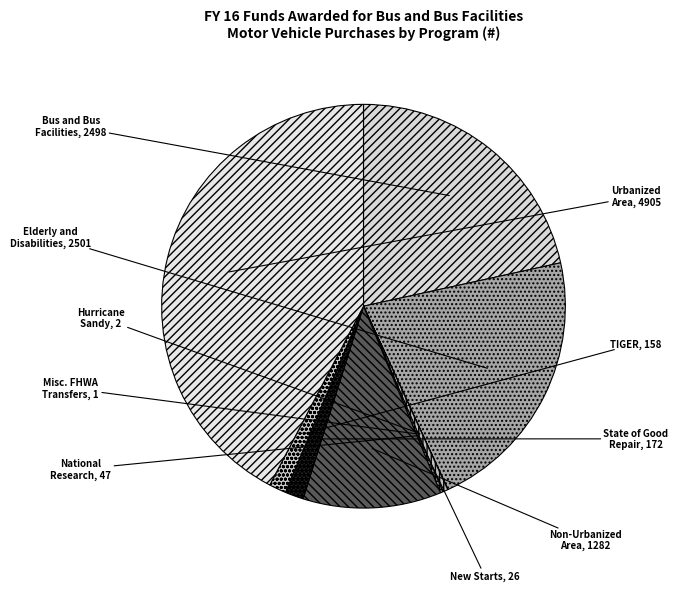

Approximately how many times larger is the value at TIGER compared to National Research?

3.4